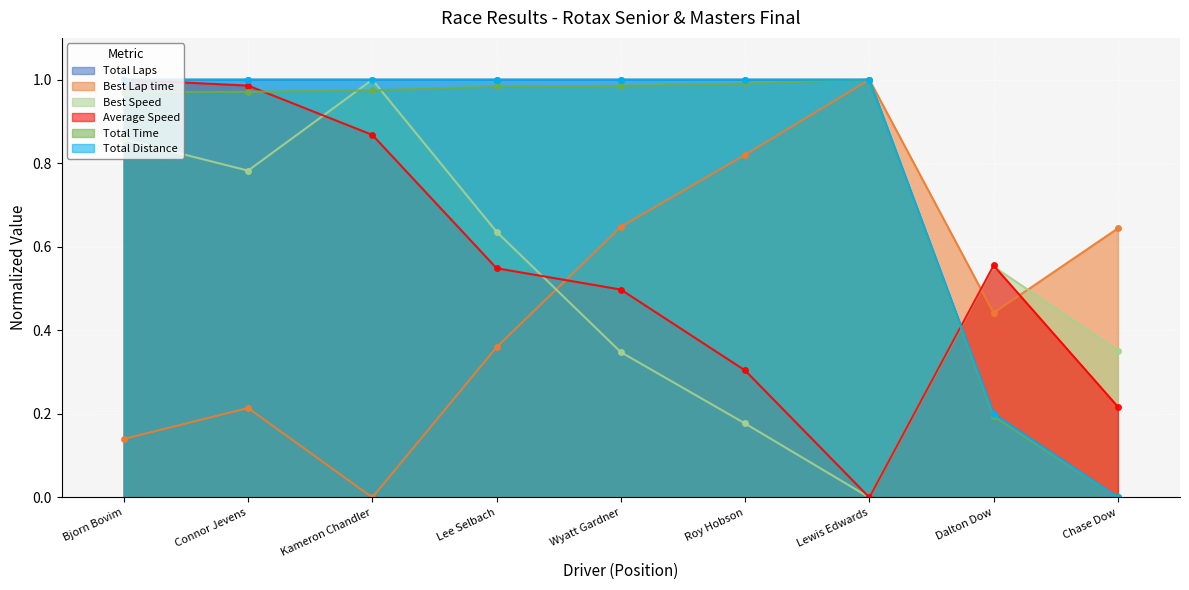

At which label does Total Time reach its minimum?

Chase Dow